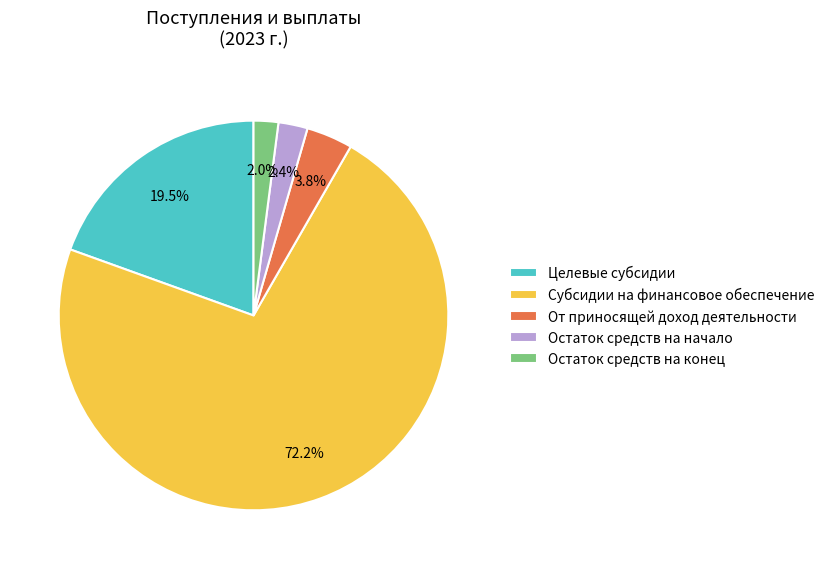

The Остаток средств на начало slice represents 2% of the pie. True or false?

True